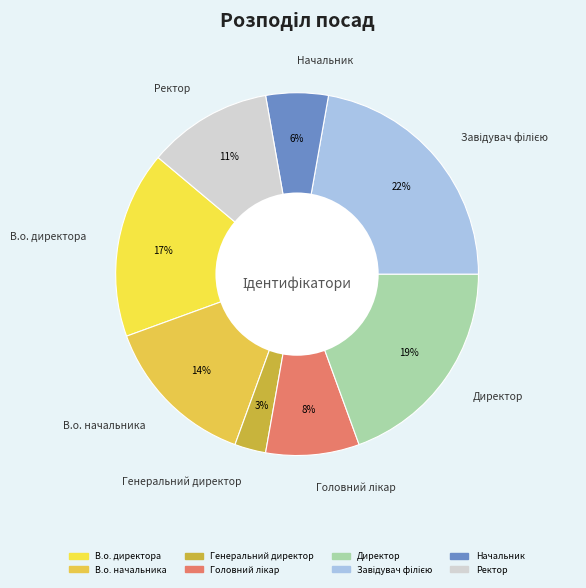

What percentage is the Генеральний директор slice, to the nearest percent?

3%